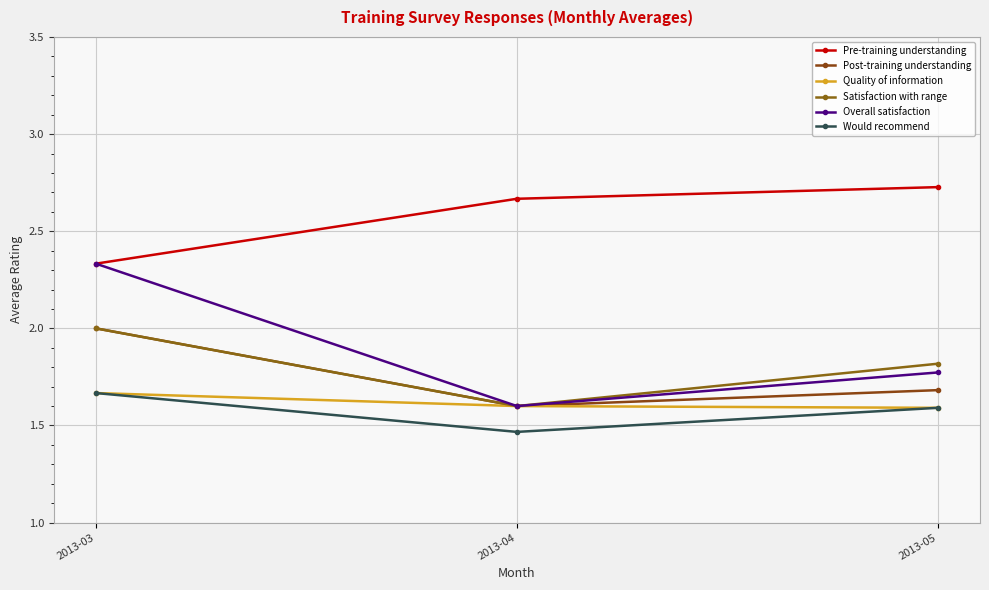

Which has a higher value, 2013-03 or 2013-04?

2013-04